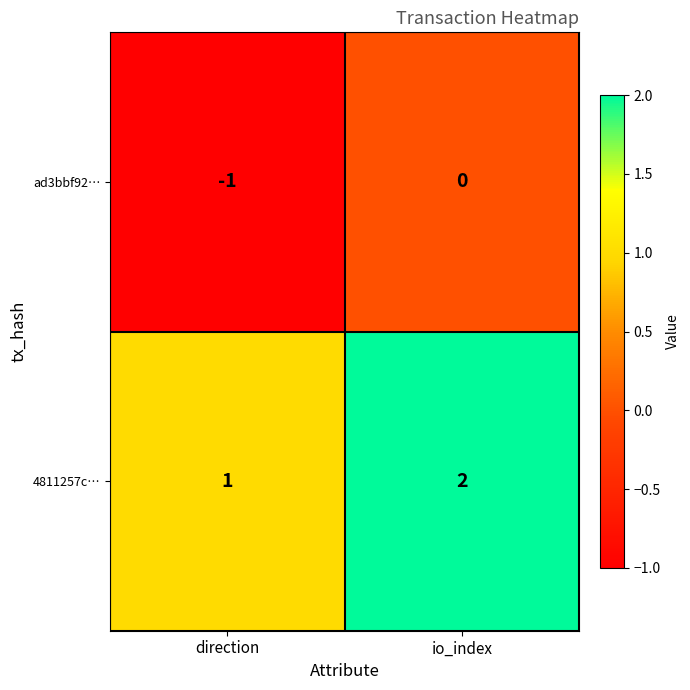

The value of ad3bbf92… at direction is -2. True or false?

False